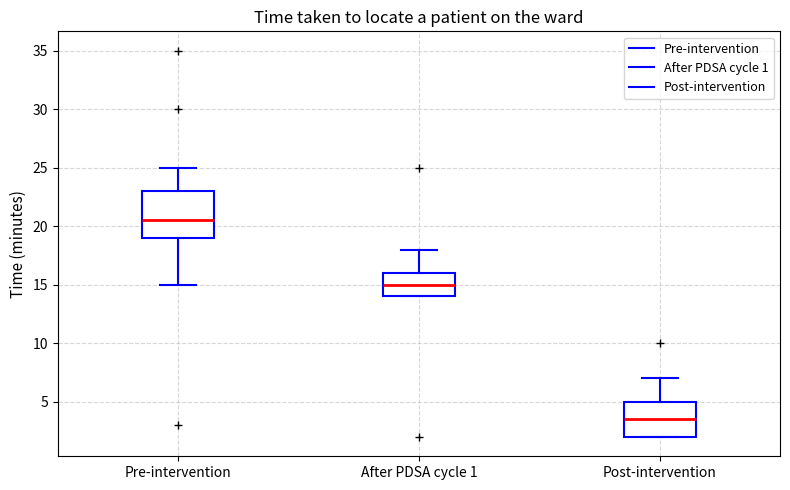

Reading left to right, transcribe this box plot: for each box, give where its median line is, the range the box spans, and where its two whiskers end, as read against the y-axis. The values are not printed on the chart, so give them approximately, as read against the axis.

Pre-intervention: median 20.5, box 19.0 to 23.0, whiskers 15.0 to 25.0
After PDSA cycle 1: median 15.0, box 14.0 to 16.0, whiskers 14.0 to 18.0
Post-intervention: median 3.5, box 2.0 to 5.0, whiskers 2.0 to 7.0